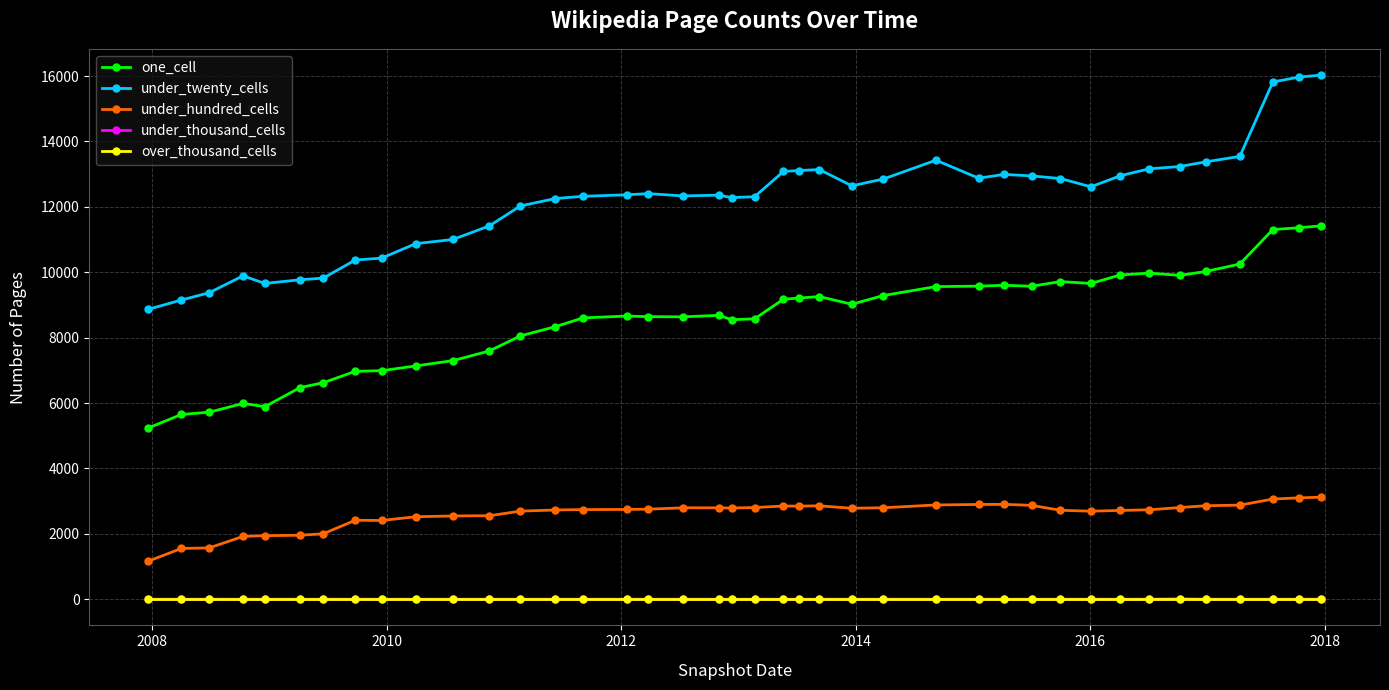

Which series has the widest spread of values?

under_twenty_cells